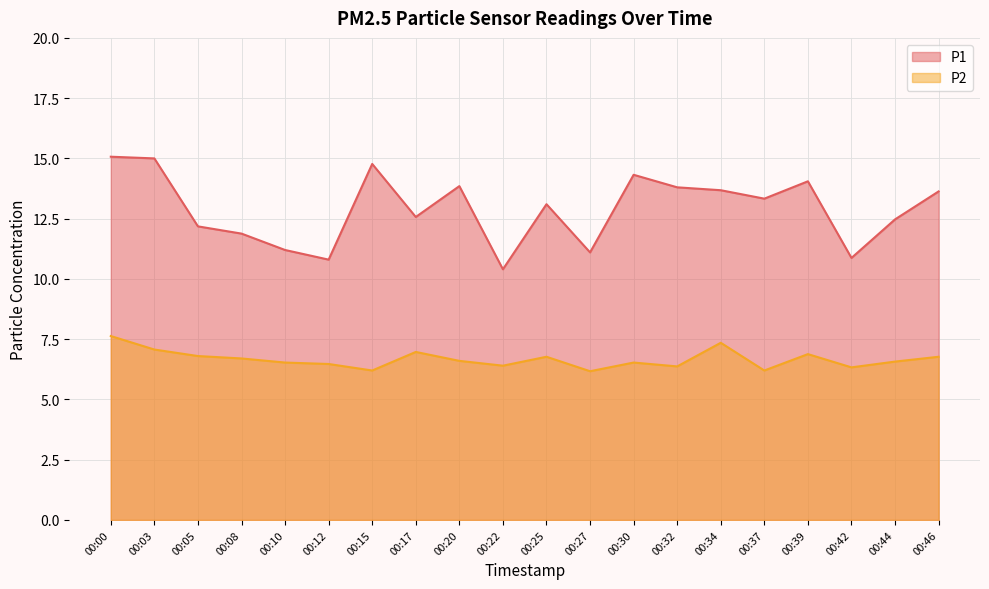

What is the sum of all P1 values?

258.1